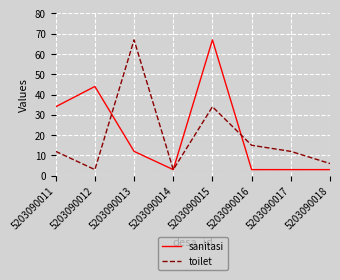

What is the highest value of the toilet series?

67